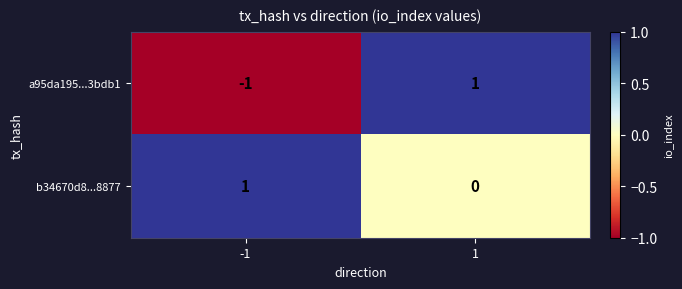

At how many categories does at least one series exceed 0?

2